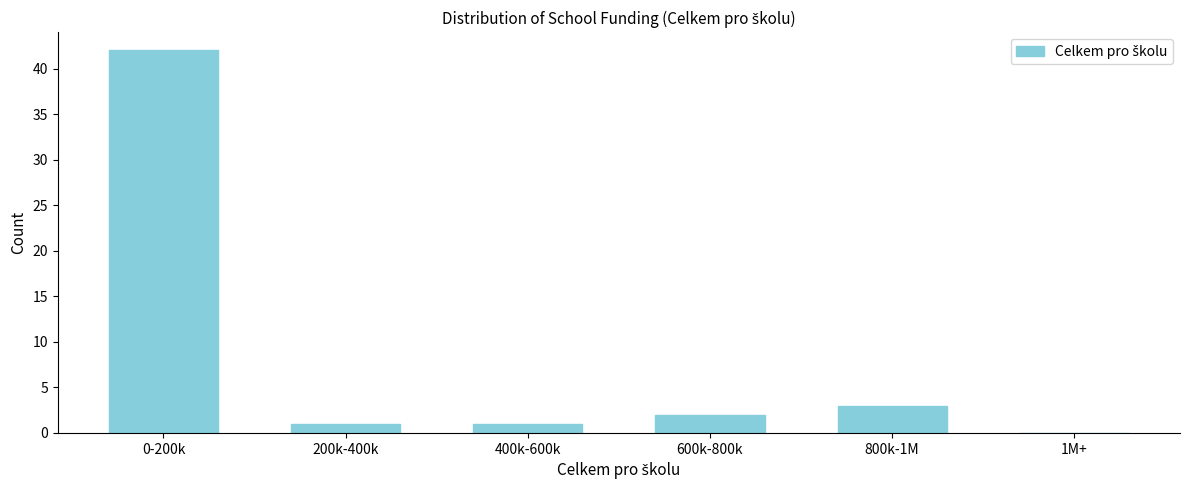

Reading left to right, extract all data points from this chart.

0-200k=42	200k-400k=1	400k-600k=1	600k-800k=2	800k-1M=3	1M+=0